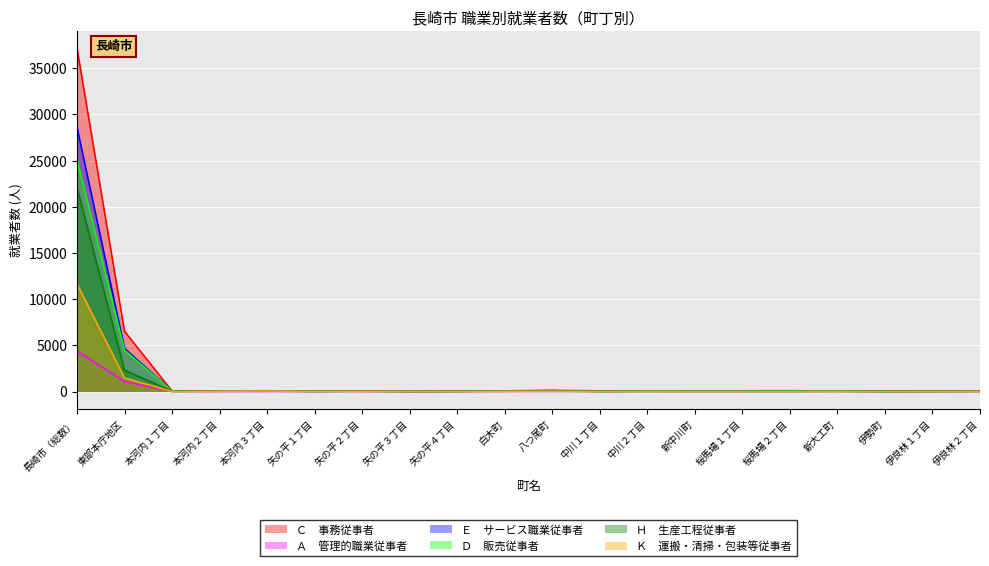

At which label does Ｃ　事務従事者 first exceed 62?

長崎市（総数）